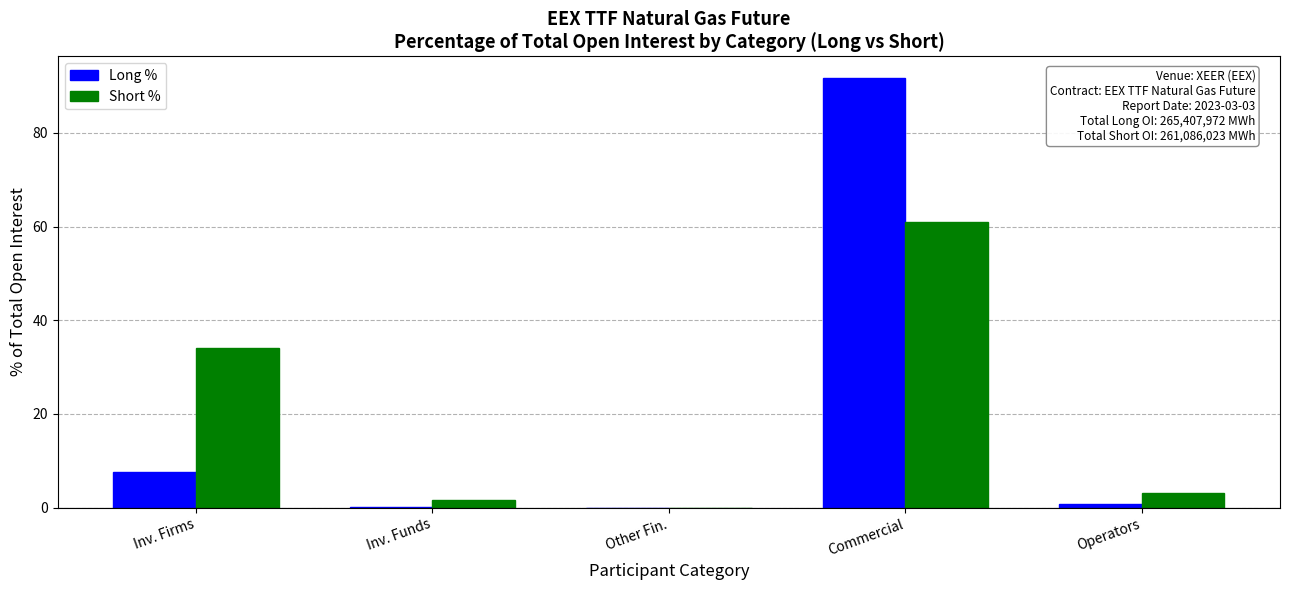

How many values in the Short % series exceed 3?

3